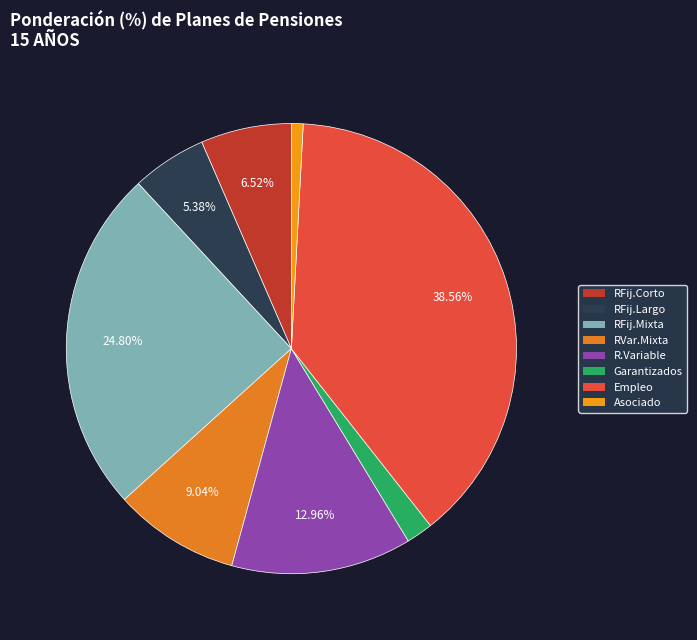

Which category has the biggest portion of the pie?

Empleo